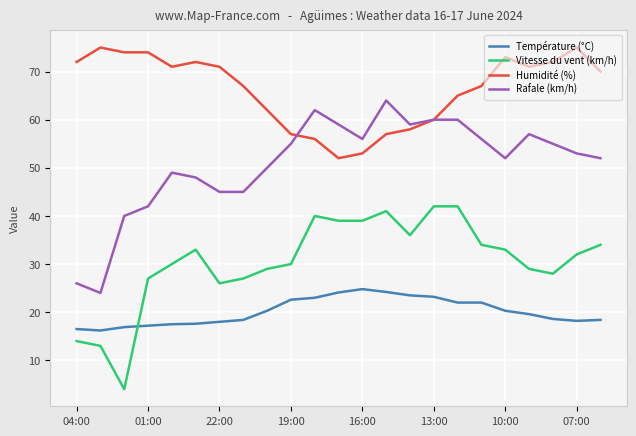

True or false: Rafale (km/h) and Température (°C) intersect in this chart.

False